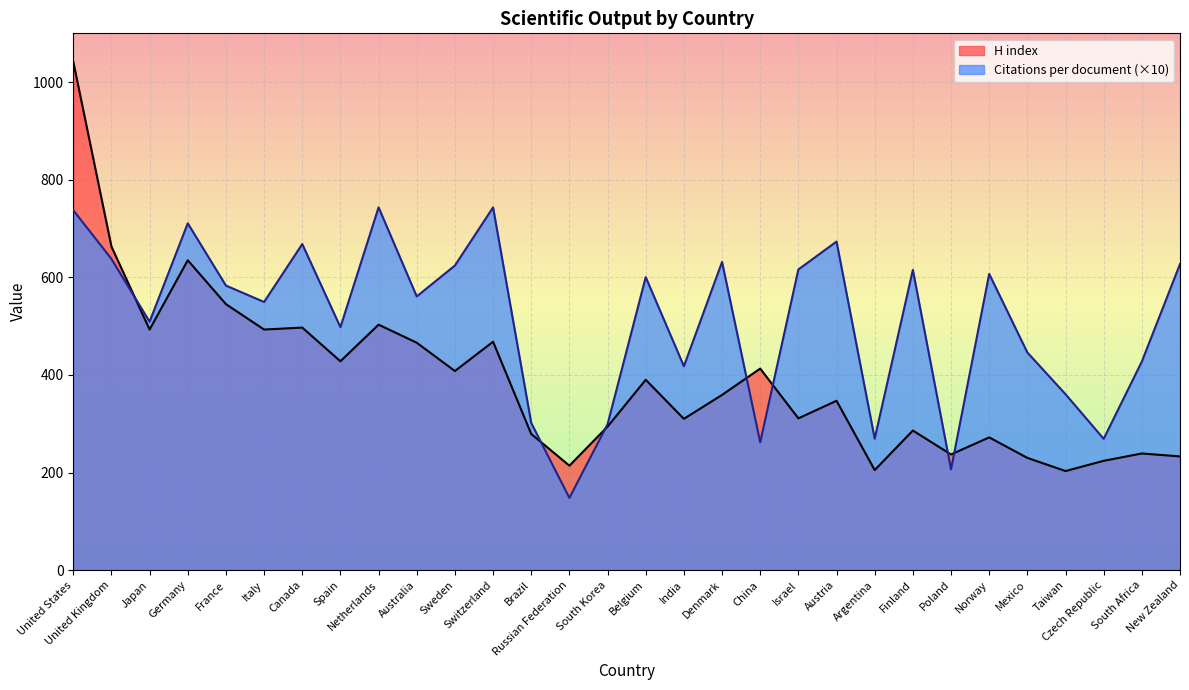

What is the sum of the H index values at Israel and Norway?

583.0